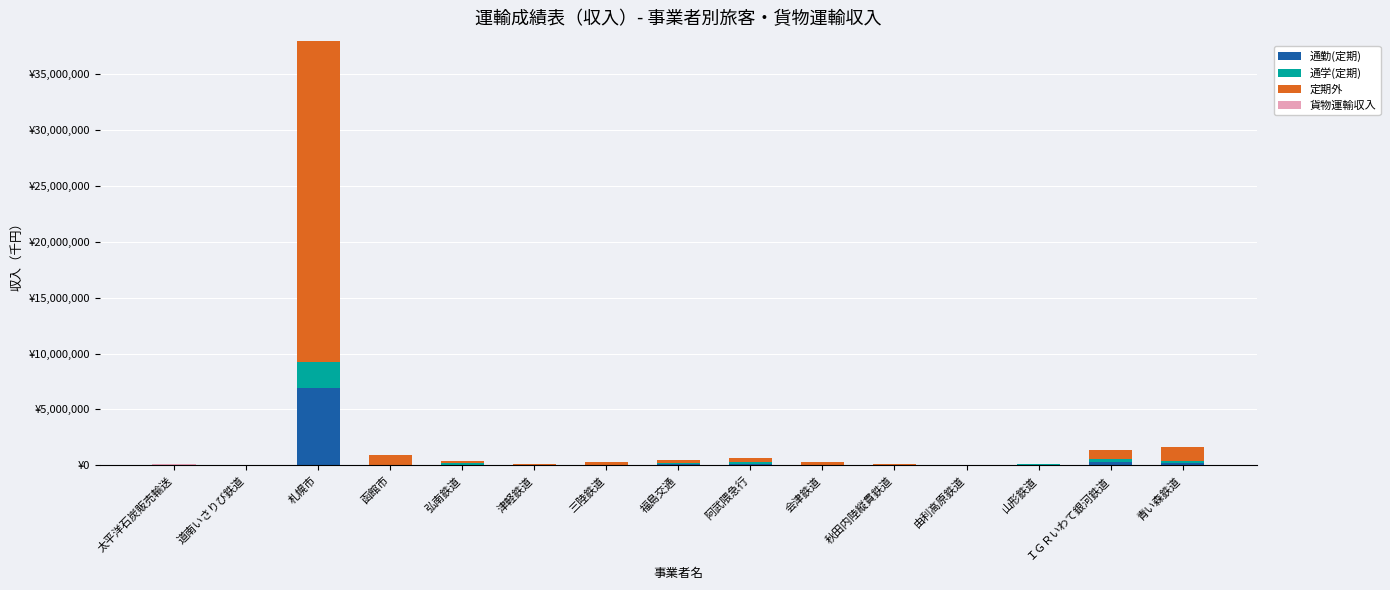

List the series in order of their peak value, highest first.

定期外, 通勤(定期), 通学(定期), 貨物運輸収入